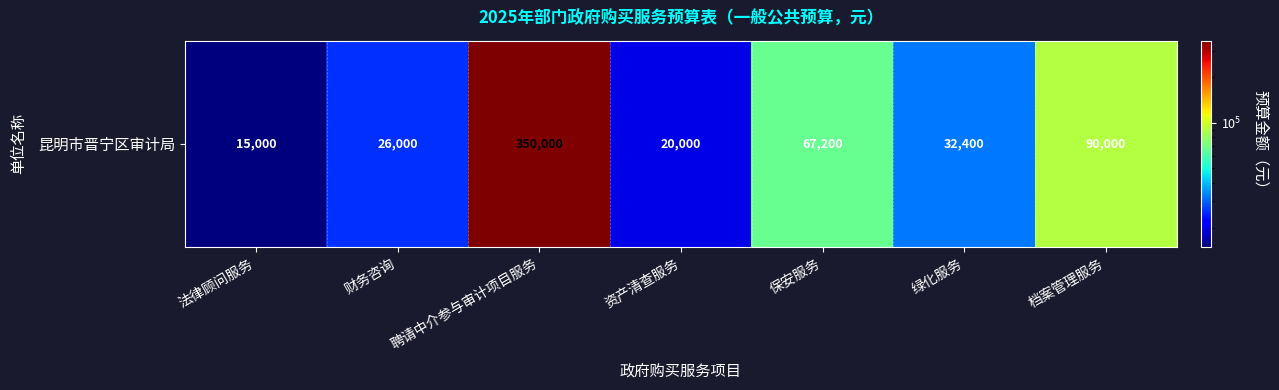

Reading right to left, what are all the values shown in this chart?

档案管理服务=90000	绿化服务=32400	保安服务=67200	资产清查服务=20000	聘请中介参与审计项目服务=350000	财务咨询=26000	法律顾问服务=15000